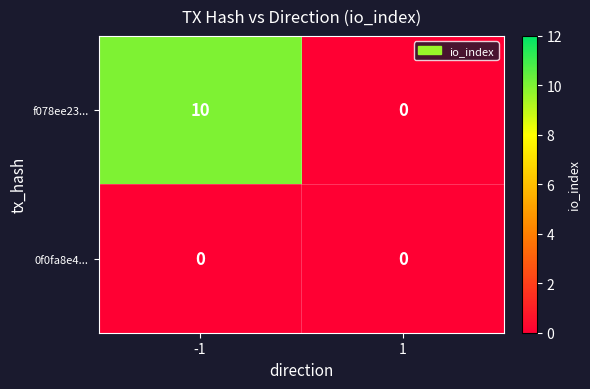

List the series in order of their peak value, highest first.

f078ee23..., 0f0fa8e4...